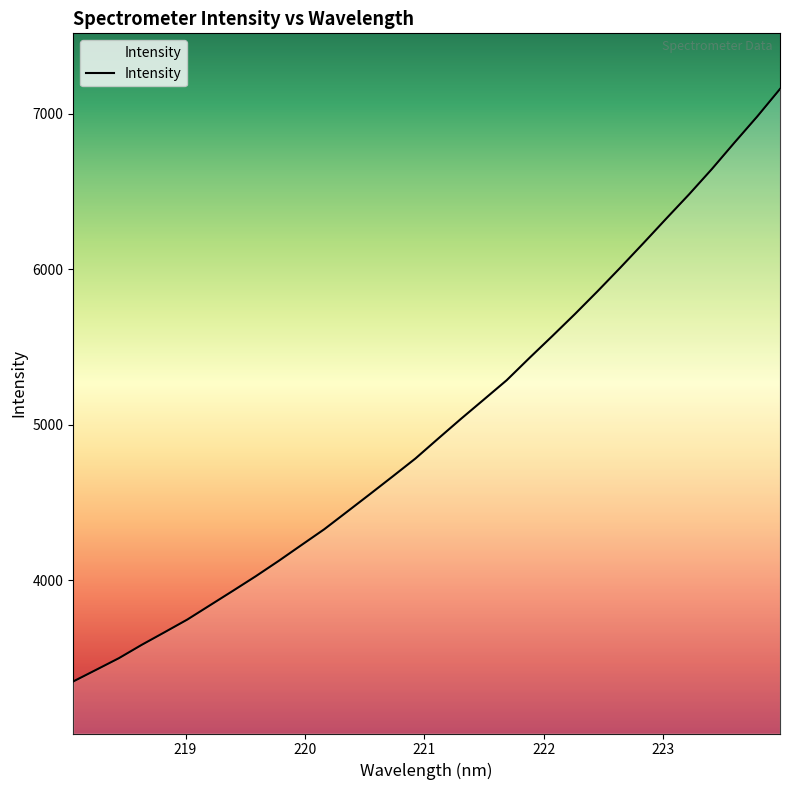

What is the maximum value shown in the chart?

7160.8